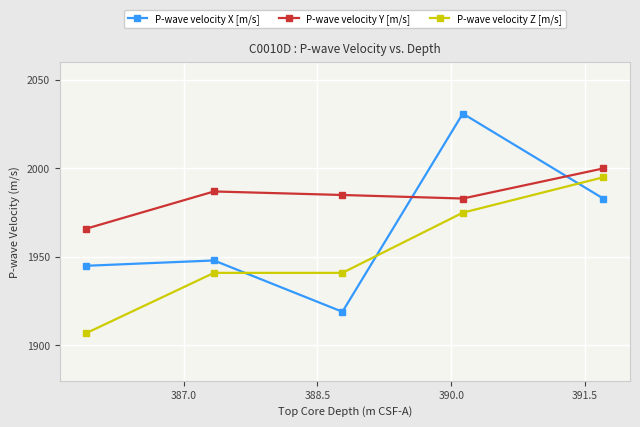

Which series has the largest total across all categories?

P-wave velocity Y [m/s]